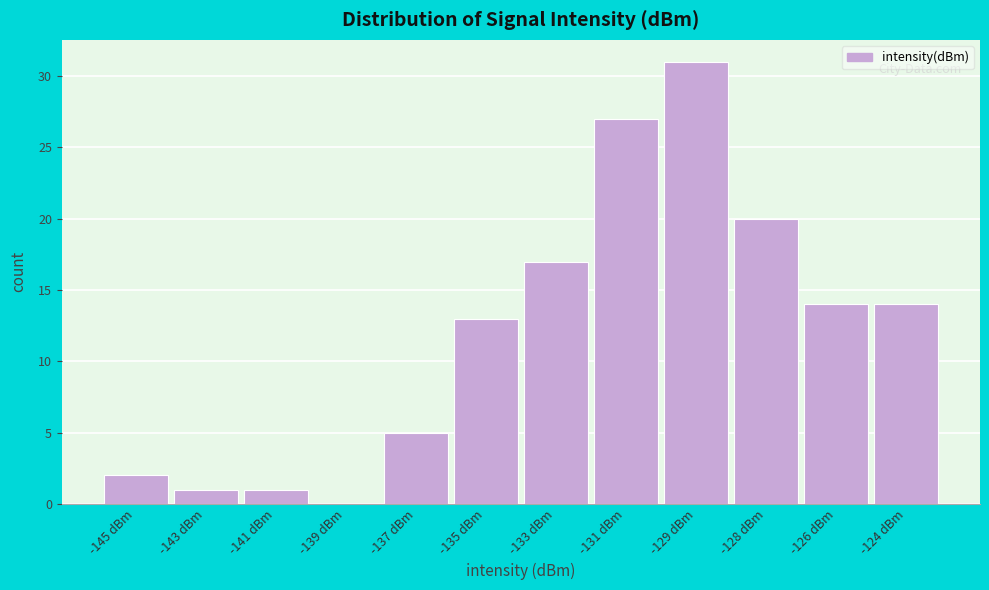

Reading left to right, list all the values displayed in this chart.

-145 dBm=2	-143 dBm=1	-141 dBm=1	-139 dBm=0	-137 dBm=5	-135 dBm=13	-133 dBm=17	-131 dBm=27	-129 dBm=31	-128 dBm=20	-126 dBm=14	-124 dBm=14